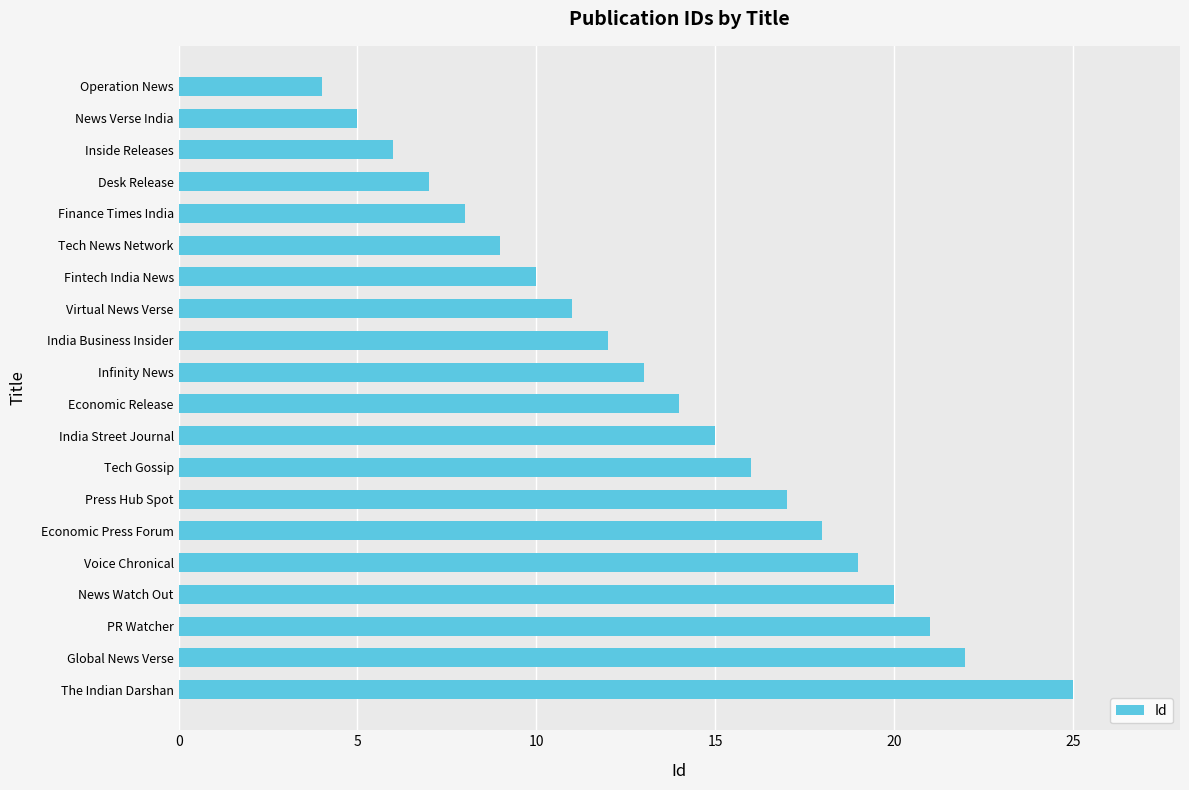

True or false: the data shows 9 at Global News Verse.

False